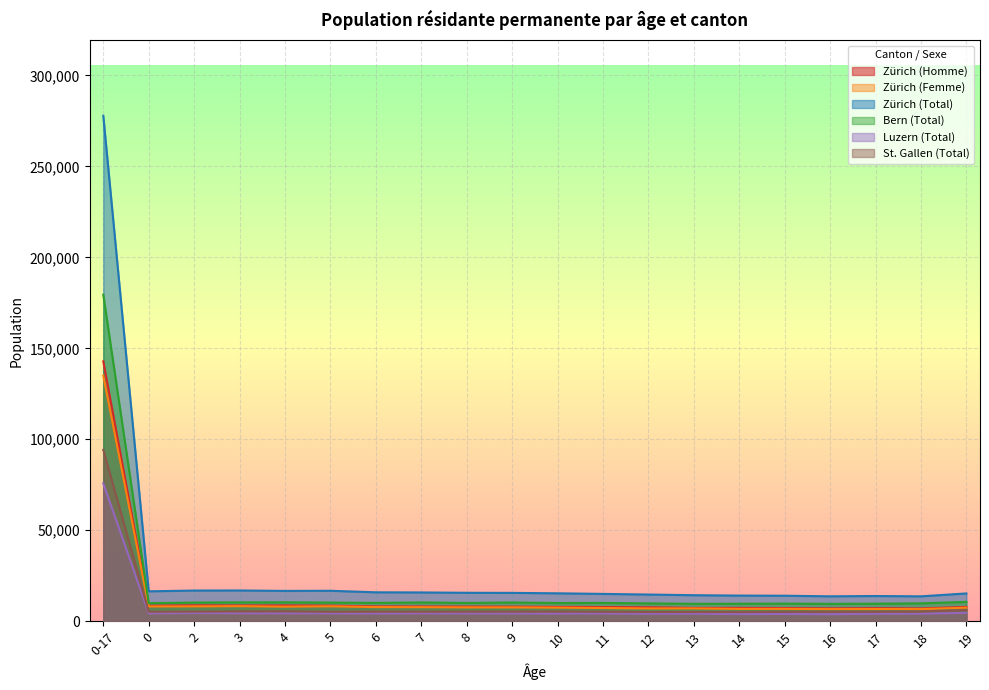

True or false: St. Gallen (Total) and Luzern (Total) cross at least once.

False